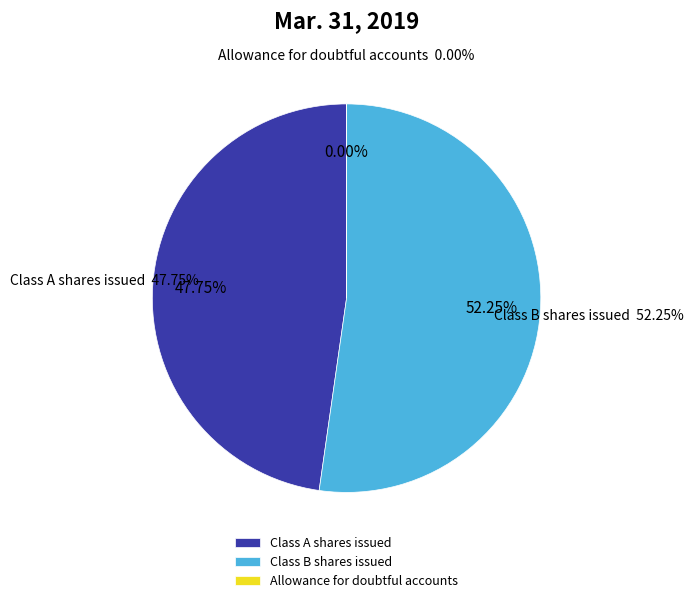

What is the change in value from Class A shares issued to Class B shares issued?

+2915354